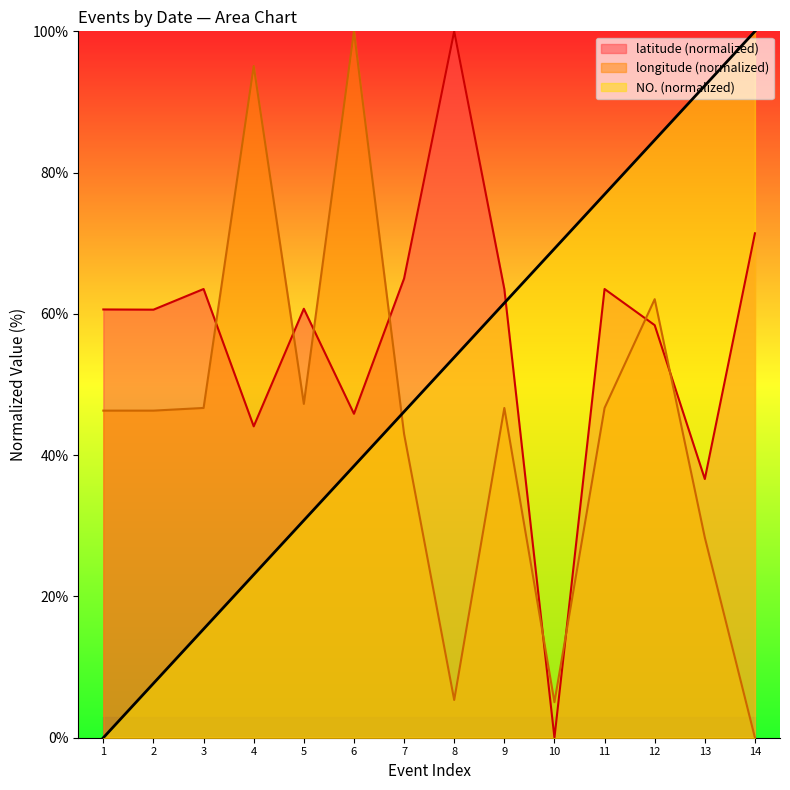

Where do NO. (normalized) and longitude (normalized) first cross each other?

6 and 7